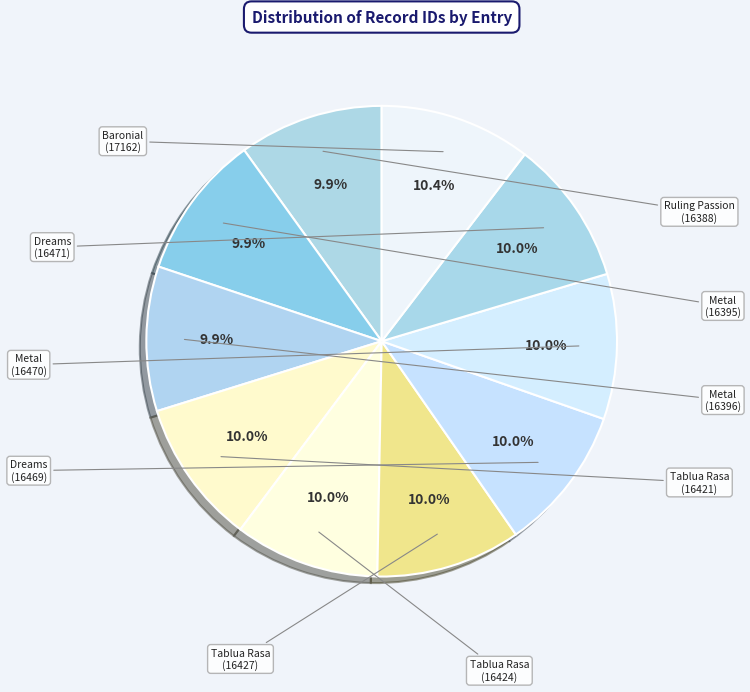

How many segments does this pie chart have?

10